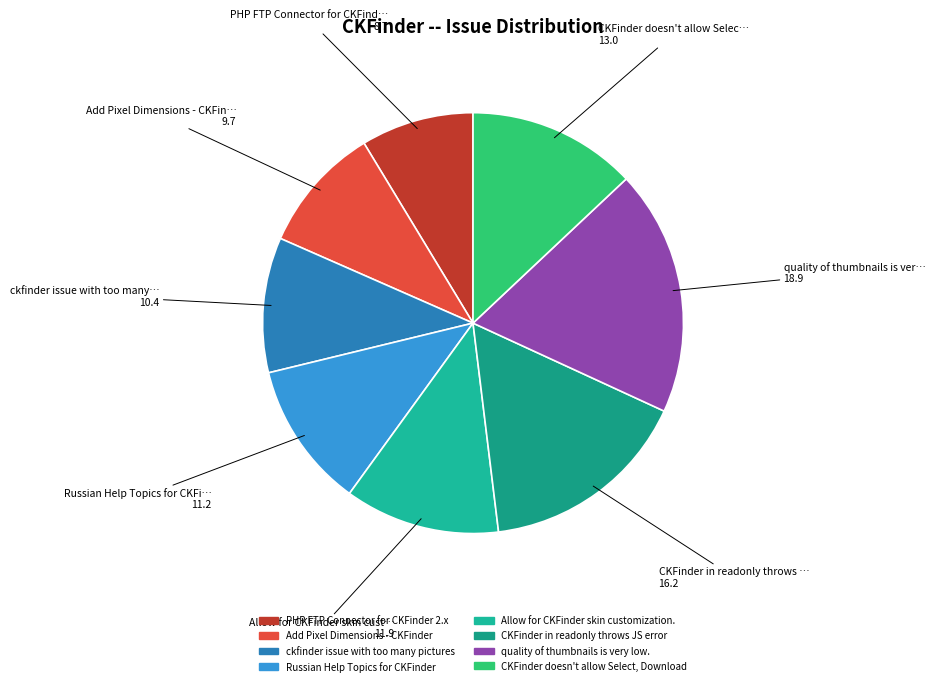

How many segments does this pie chart have?

8